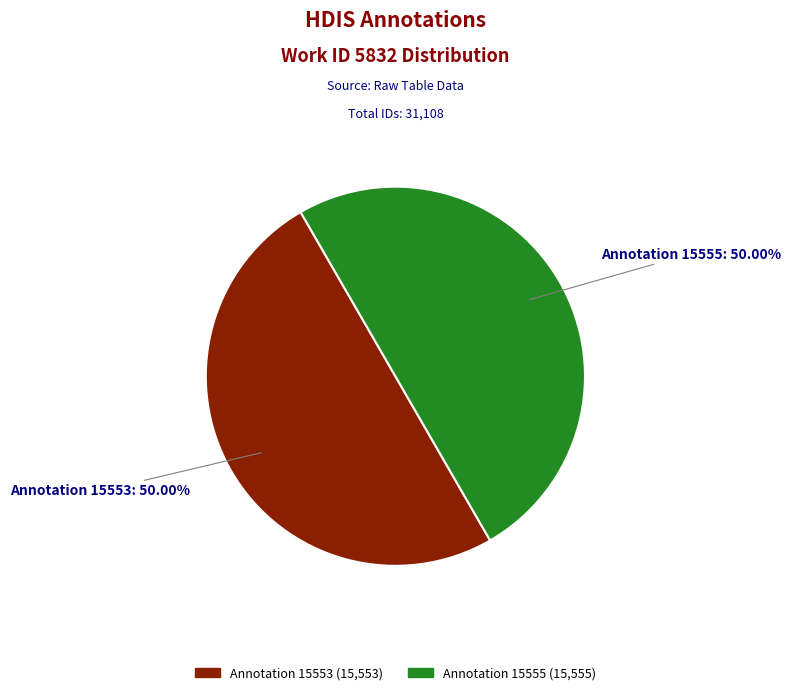

Combined, do Annotation 15555 (15,555) and Annotation 15553 (15,553) account for over 50%?

Yes